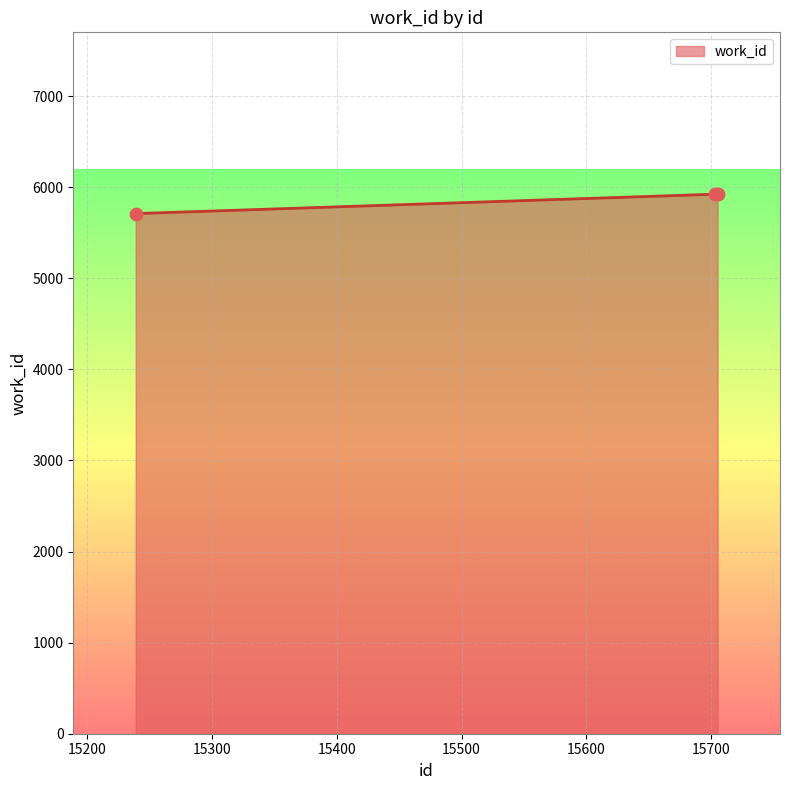

What is the smallest value displayed?

5711